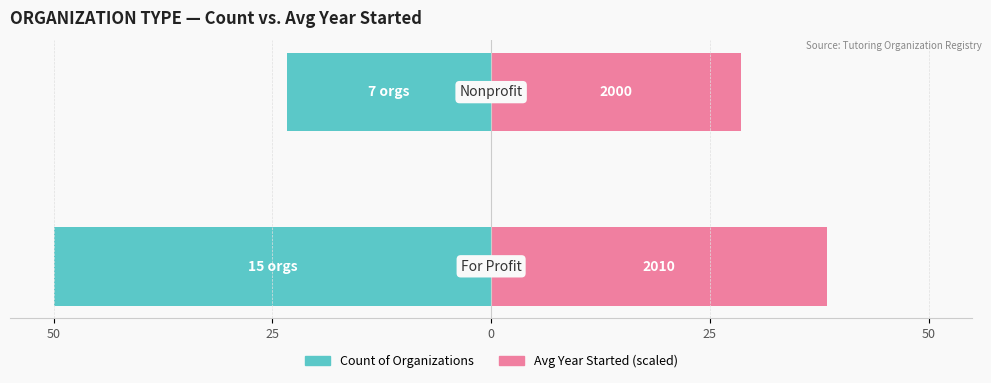

True or false: Avg Year Started (scaled) has a value of 37.5 at 25.

False